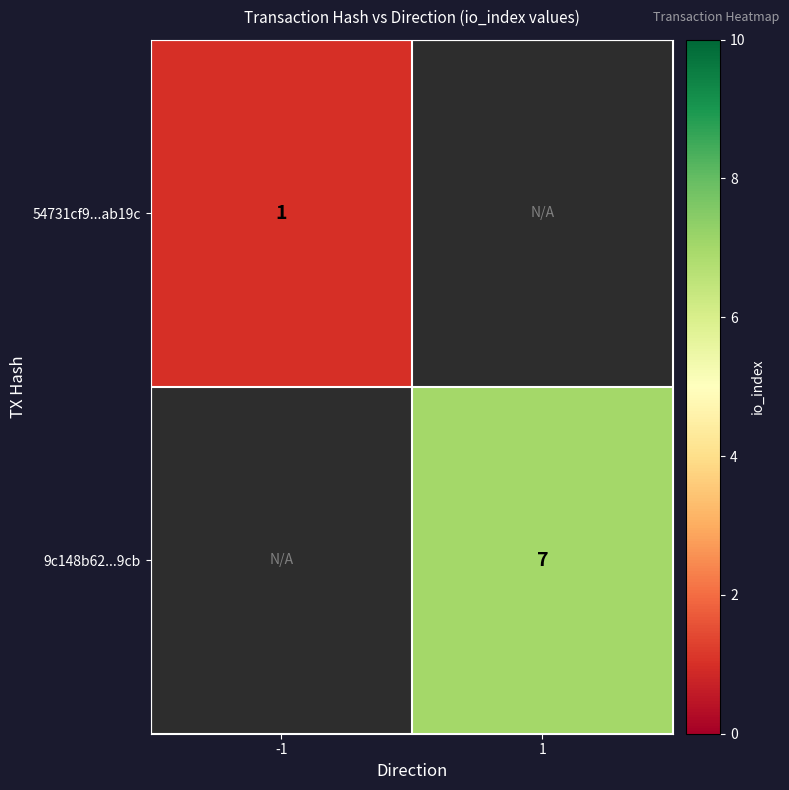

The value of 54731cf9...ab19c at -1 is 0. True or false?

False